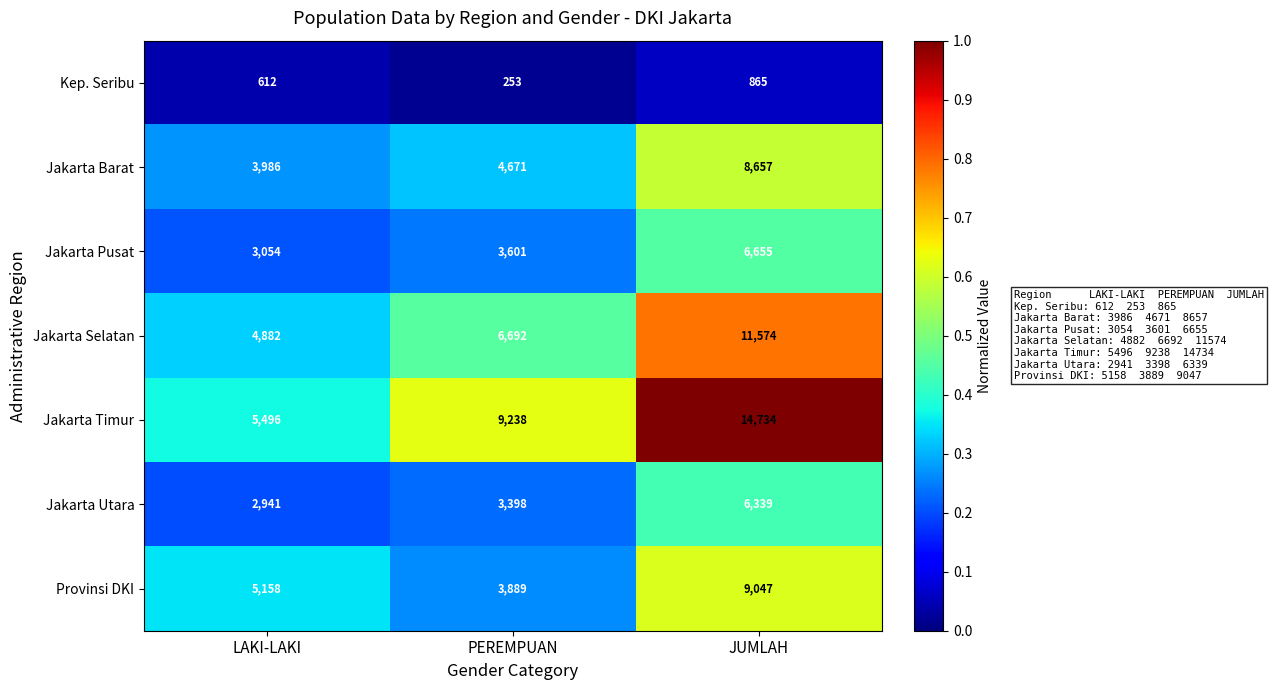

Reading right to left, list all the values displayed in this chart.

Kep. Seribu: JUMLAH=865	PEREMPUAN=253	LAKI-LAKI=612
Jakarta Barat: JUMLAH=8657	PEREMPUAN=4671	LAKI-LAKI=3986
Jakarta Pusat: JUMLAH=6655	PEREMPUAN=3601	LAKI-LAKI=3054
Jakarta Selatan: JUMLAH=11574	PEREMPUAN=6692	LAKI-LAKI=4882
Jakarta Timur: JUMLAH=14734	PEREMPUAN=9238	LAKI-LAKI=5496
Jakarta Utara: JUMLAH=6339	PEREMPUAN=3398	LAKI-LAKI=2941
Provinsi DKI: JUMLAH=9047	PEREMPUAN=3889	LAKI-LAKI=5158